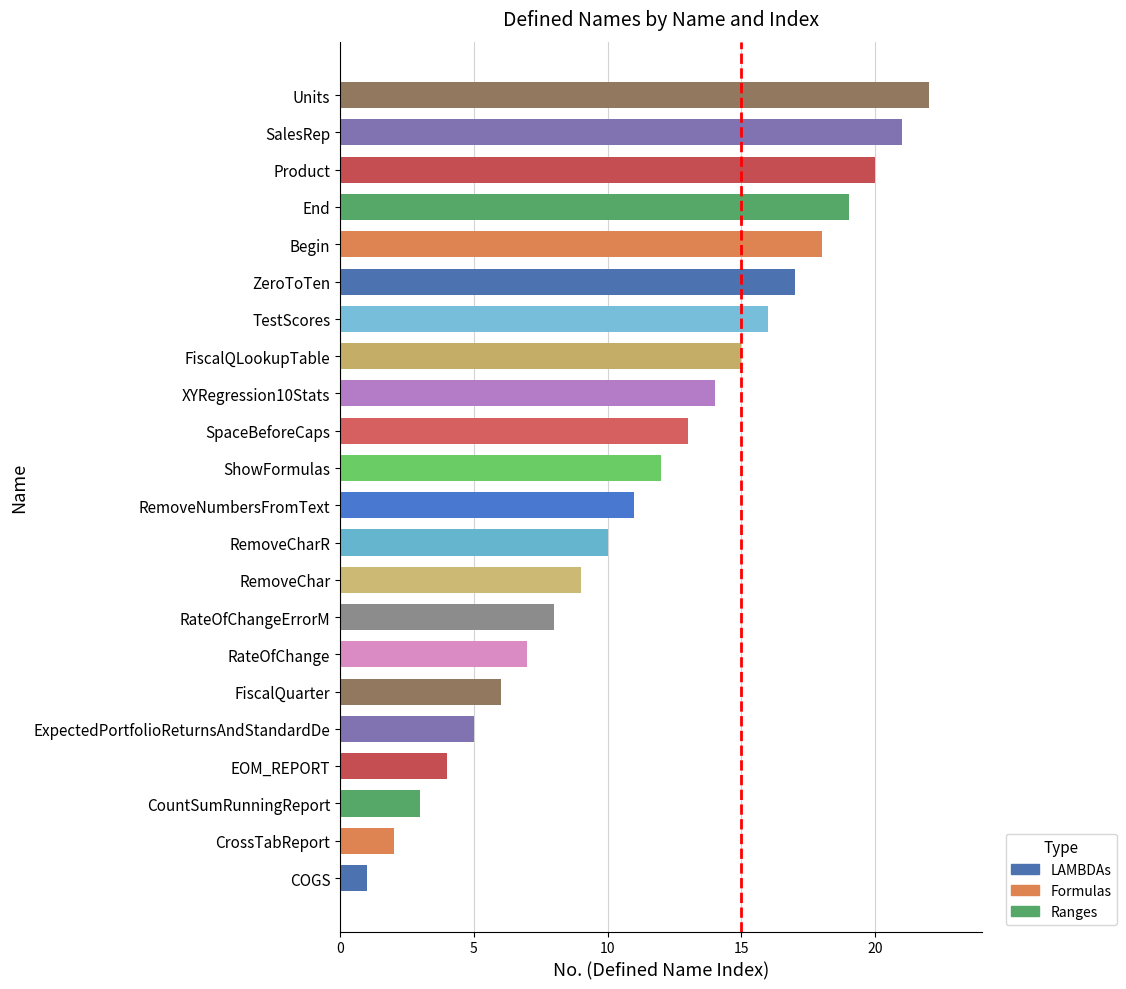

Which has a higher value, XYRegression10Stats or TestScores?

TestScores